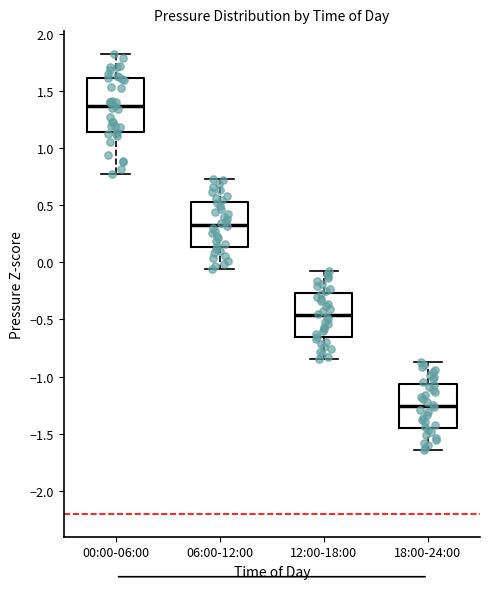

Where is the upper edge of the box for 06:00-12:00 on the y-axis? The values are not printed on the chart, so give them approximately, as read against the axis.

0.55